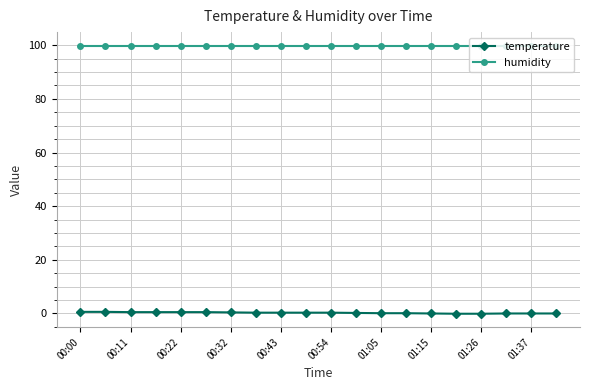

True or false: temperature and humidity cross at least once.

False